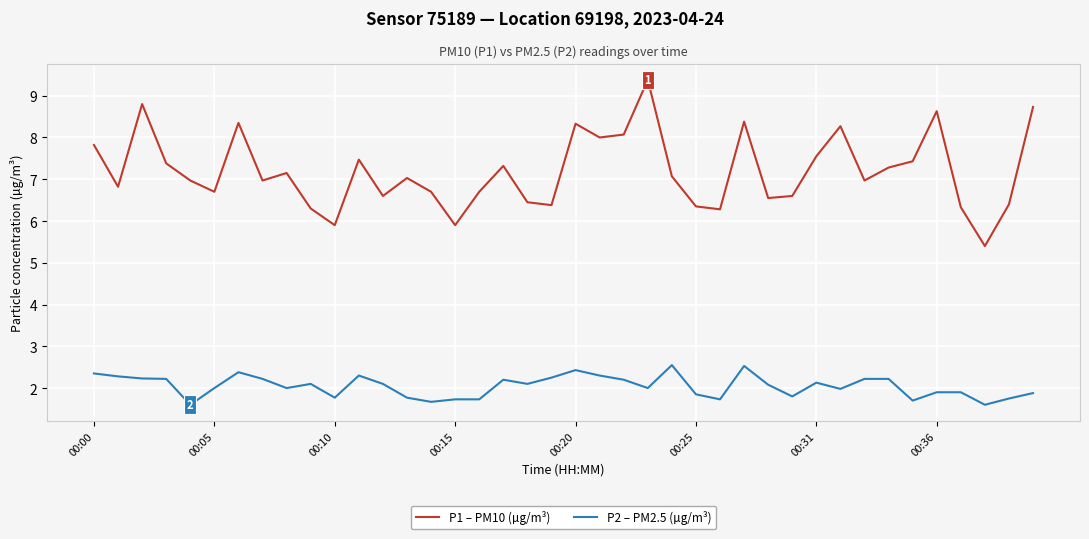

List the series in order of their peak value, highest first.

P1 – PM10 (µg/m³), P2 – PM2.5 (µg/m³)